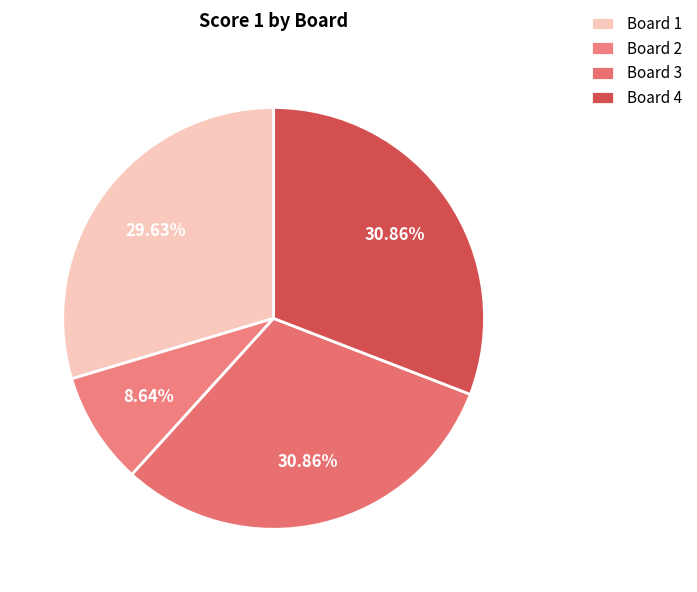

Is Board 4 the majority of the pie?

No